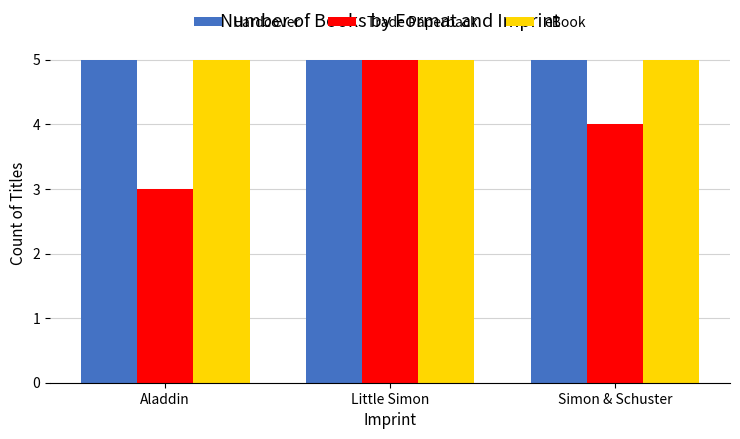

What is the sum of all Hardcover values?

15